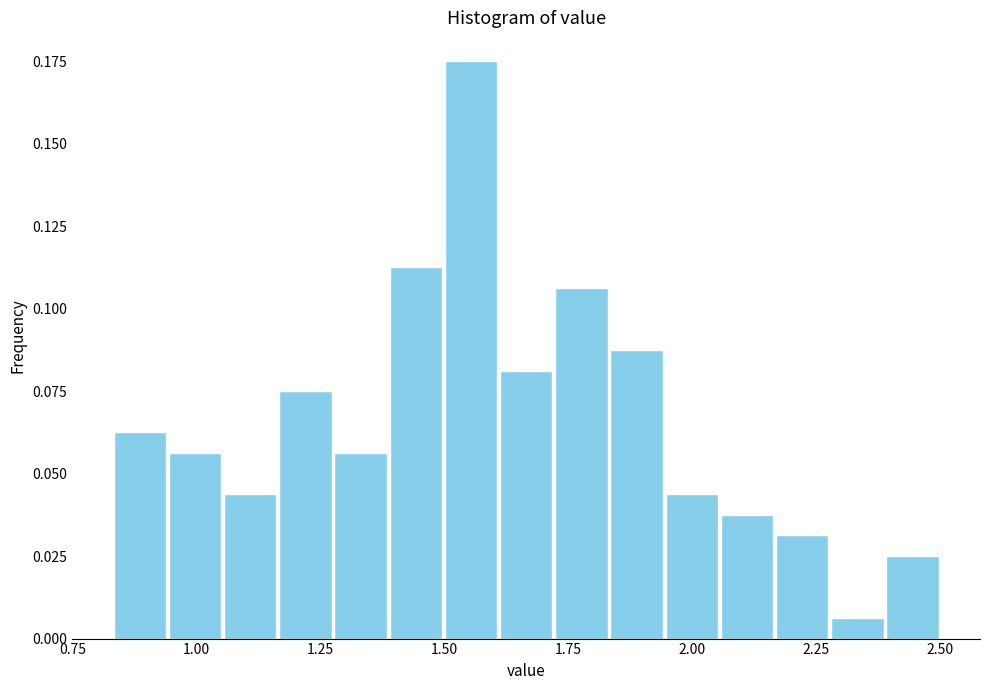

Read against the x-axis, roughly where is the centre of the tallest bar?

1.55